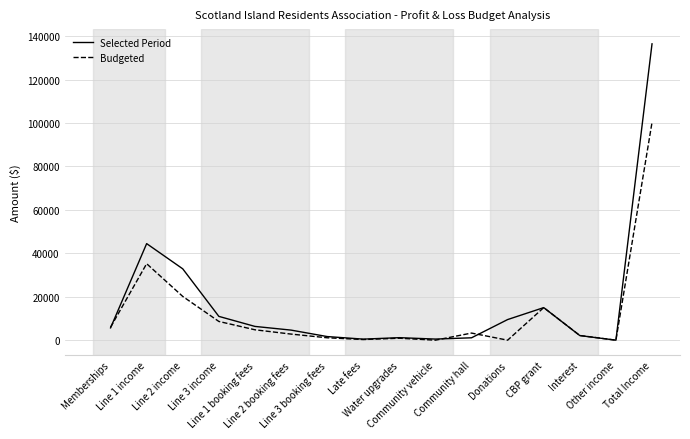

The value of Selected Period at CBP grant is 26497.9. True or false?

False